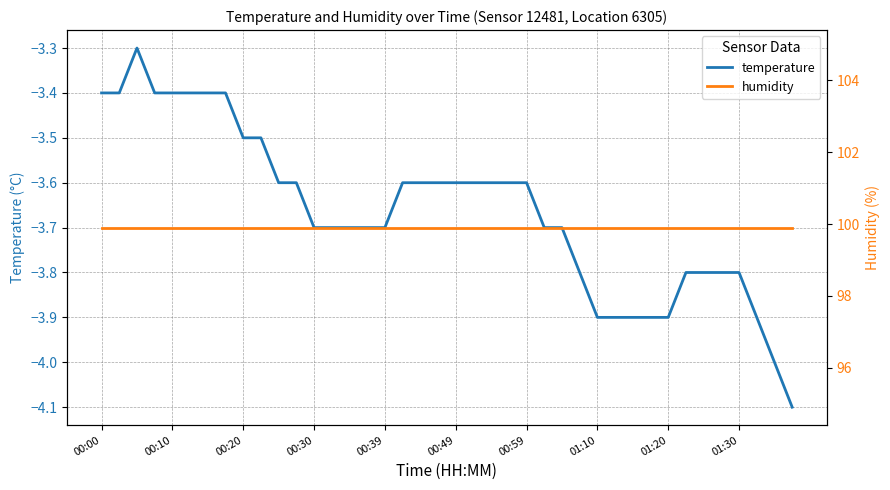

The value of temperature at 00:59 is -2.2. True or false?

False